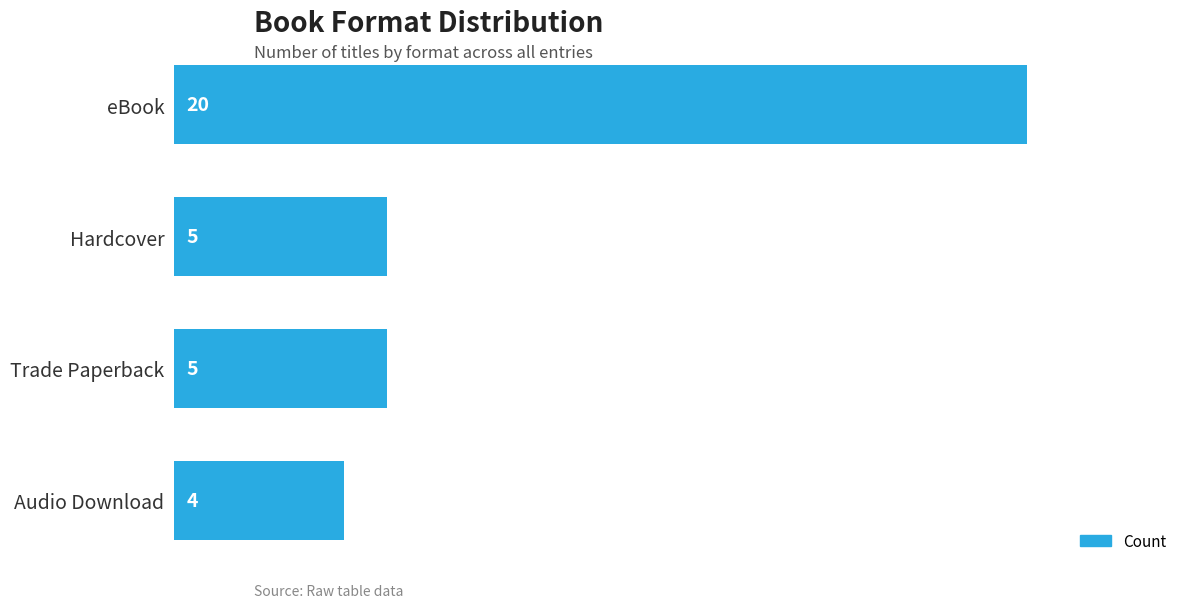

Is it true that the value at Audio Download is 6?

False